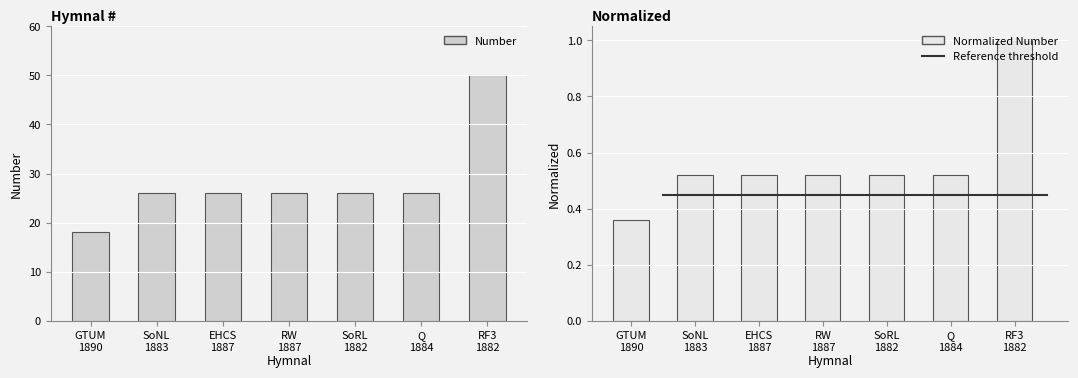

Rank the categories by value from lowest to highest.

GTUM 1890, SoNL 1883, EHCS 1887, RW 1887, SoRL 1882, Q 1884, RF3 1882